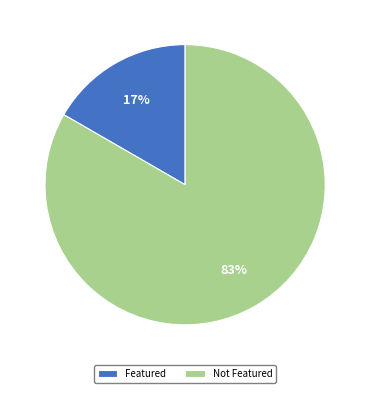

What is the largest slice in the pie chart?

Not Featured